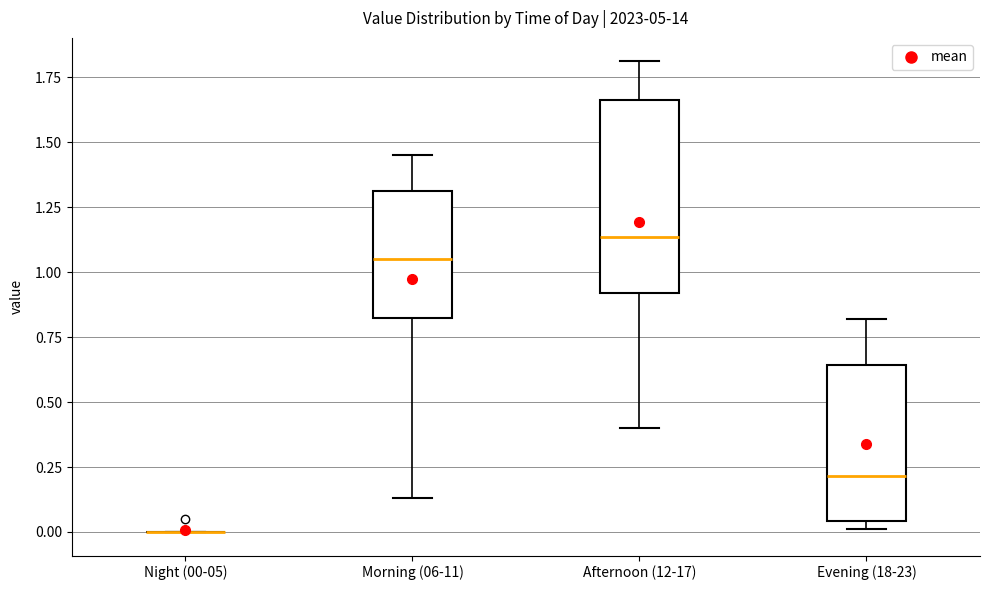

Where is the lower edge of the box for Evening (18-23) on the y-axis? The values are not printed on the chart, so give them approximately, as read against the axis.

0.05